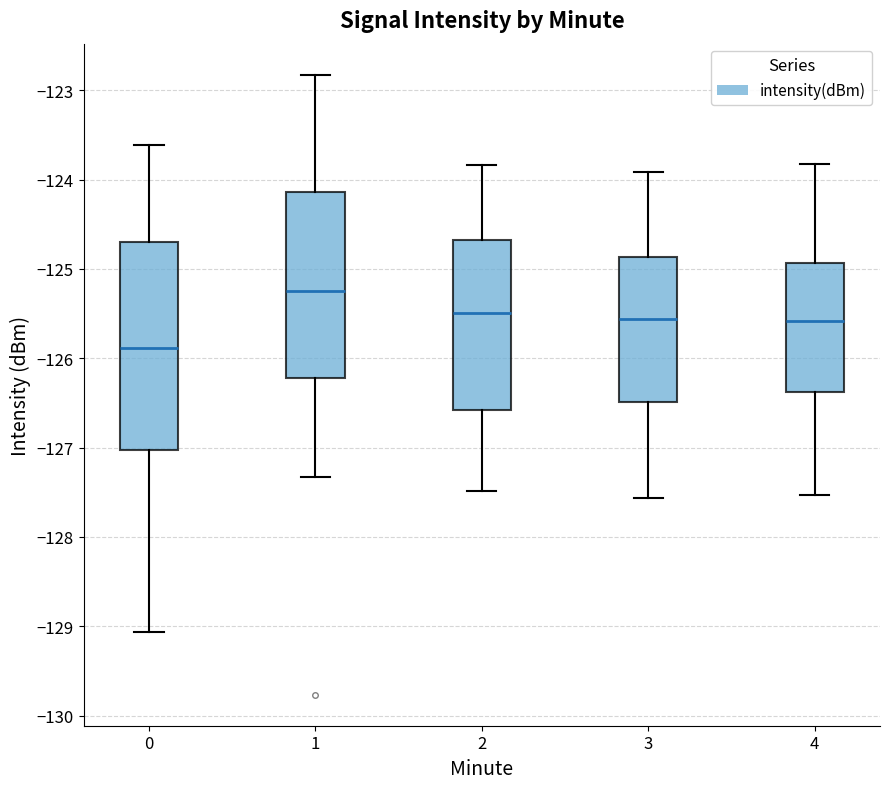

Where does the lower whisker of the box at x = 3 end on the y-axis? The values are not printed on the chart, so give them approximately, as read against the axis.

-127.6